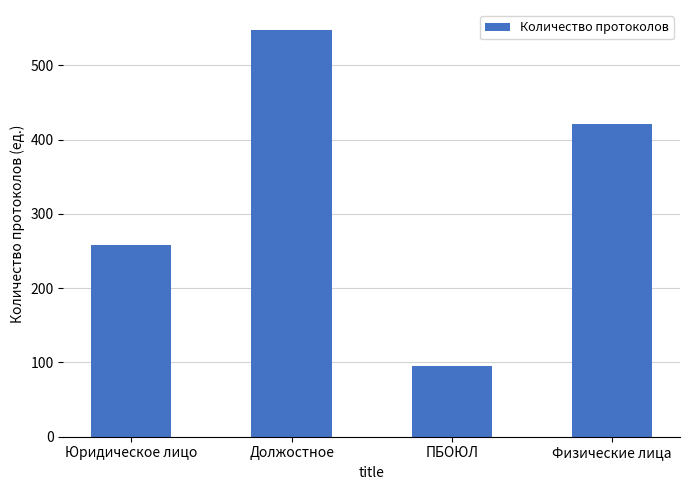

What is the difference between the second highest and minimum values?

326